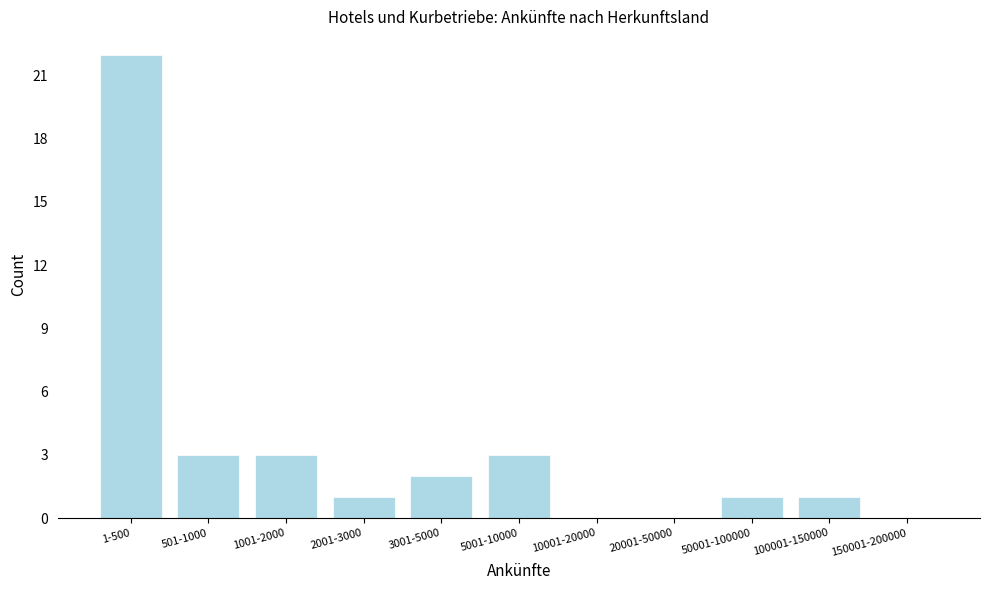

Reading left to right, list all the values displayed in this chart.

1-500=22	501-1000=3	1001-2000=3	2001-3000=1	3001-5000=2	5001-10000=3	10001-20000=0	20001-50000=0	50001-100000=1	100001-150000=1	150001-200000=0